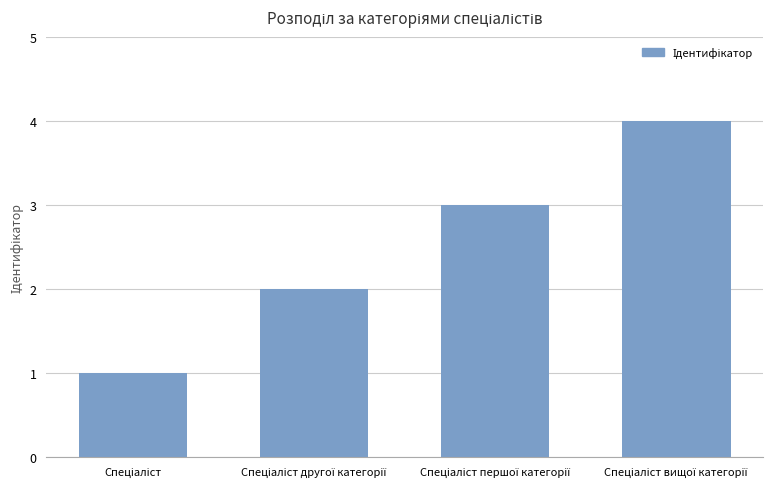

What is the difference between the second highest and minimum values?

2